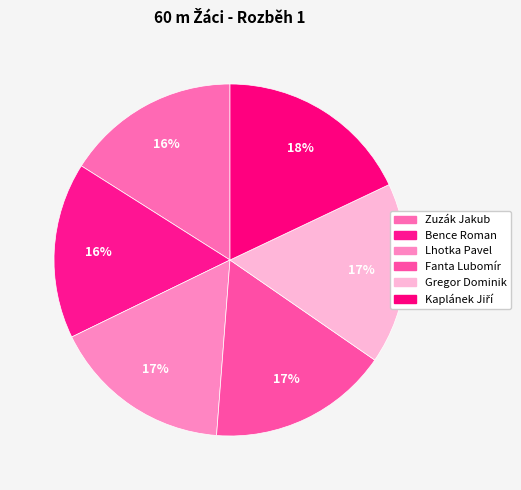

What is the change in value from Bence Roman to Gregor Dominik?

+0.2